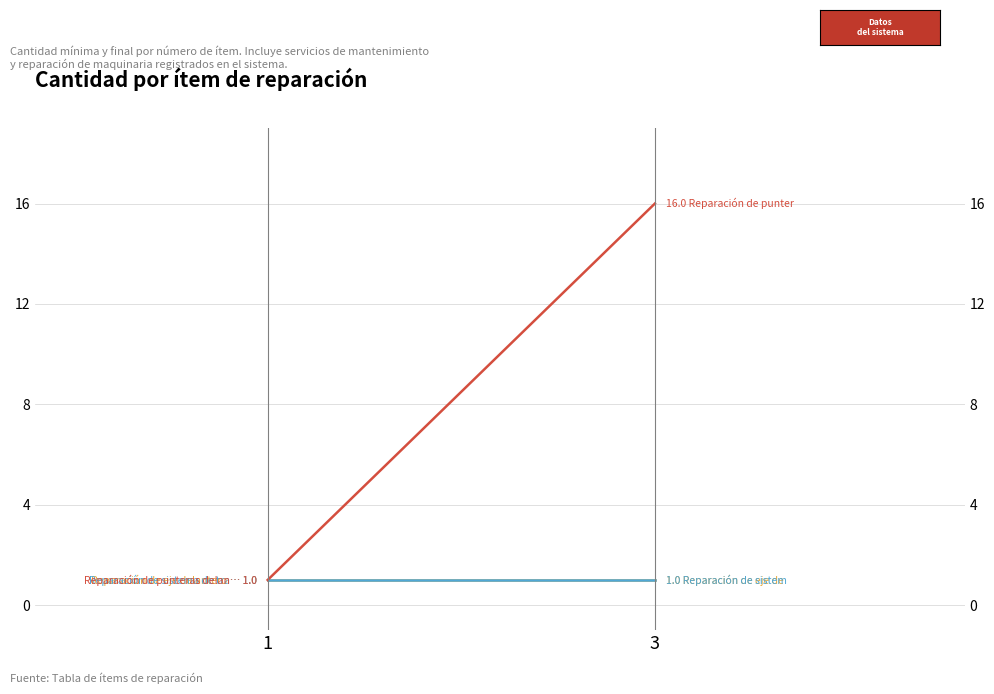

What is the value of the Reparación de punteras delanteras y traseras point at the 1st from the left?

1